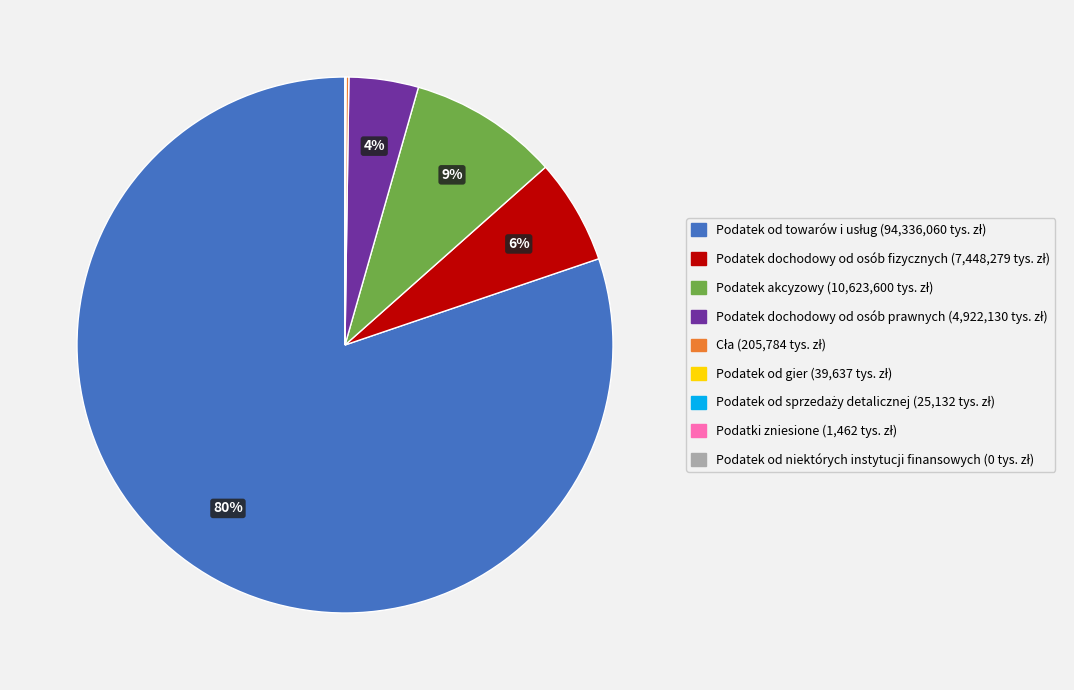

To the nearest percent, what is the average slice percentage?

11%